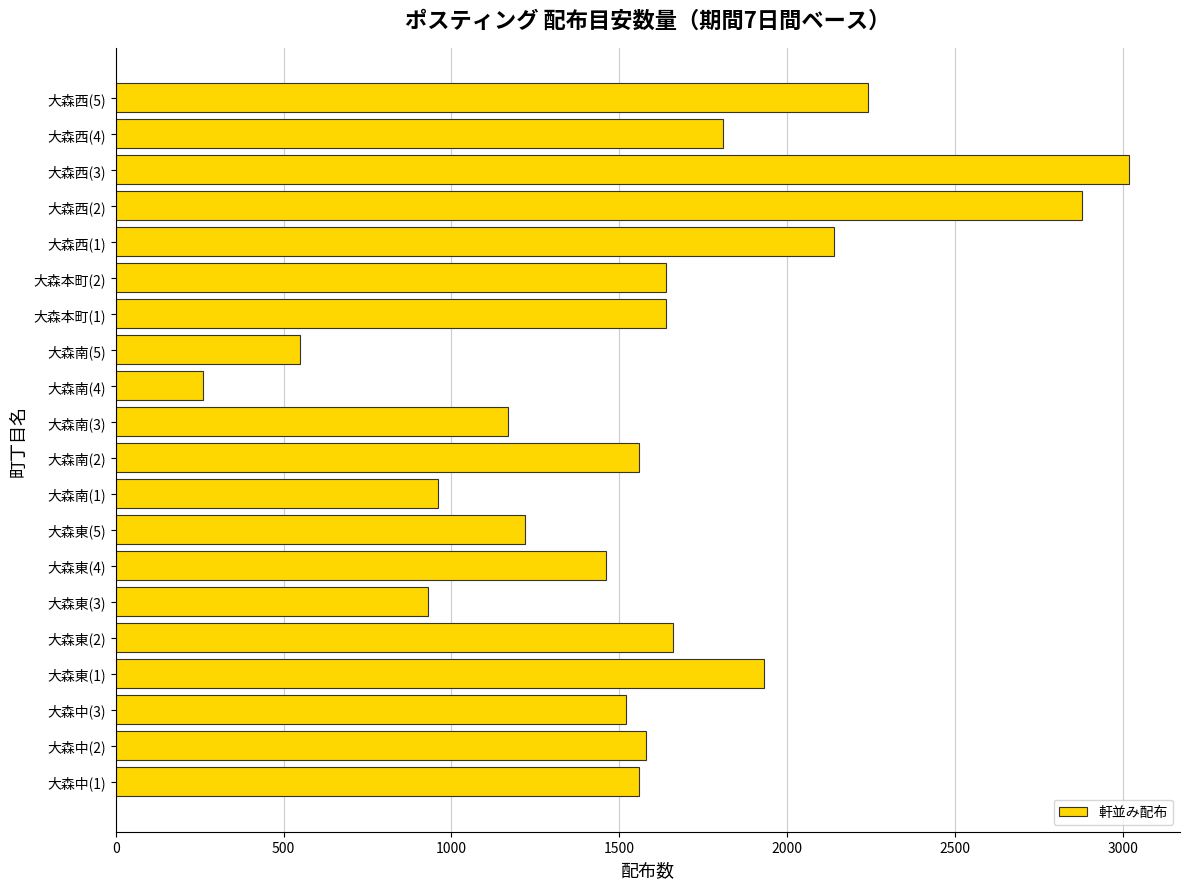

Is it true that the value at 大森本町(1) is 2575?

False